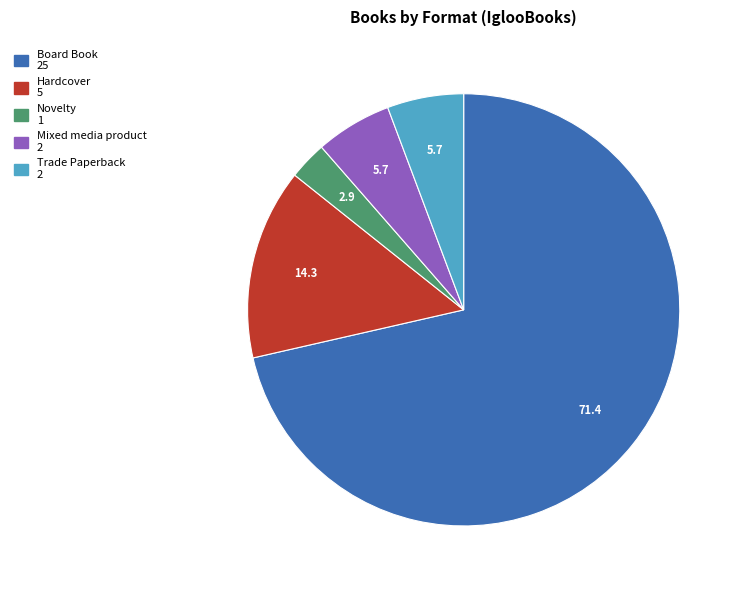

Is it true that Board Book is 80% of the pie?

False